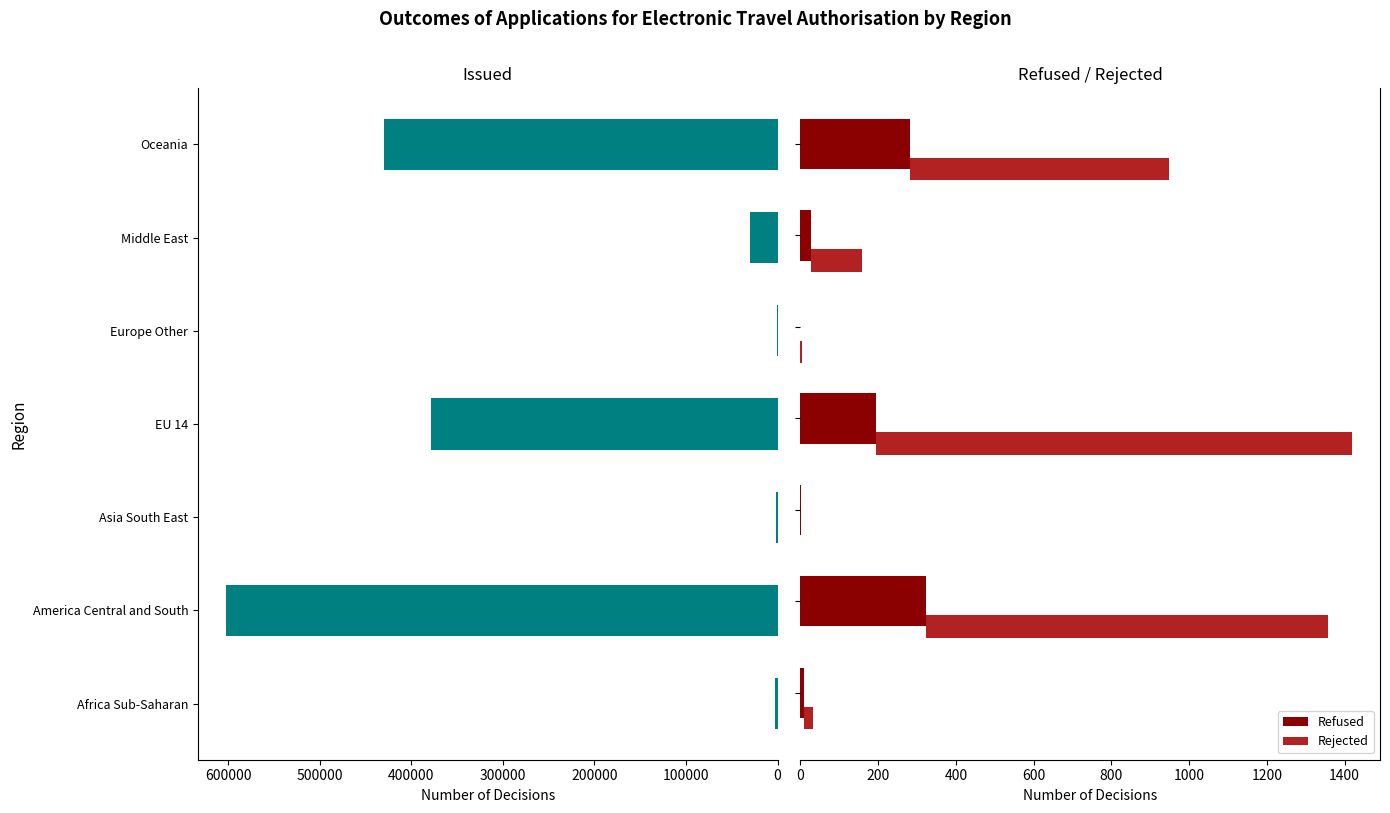

What is the value of the Issued bar at the 2nd from the left?

603044